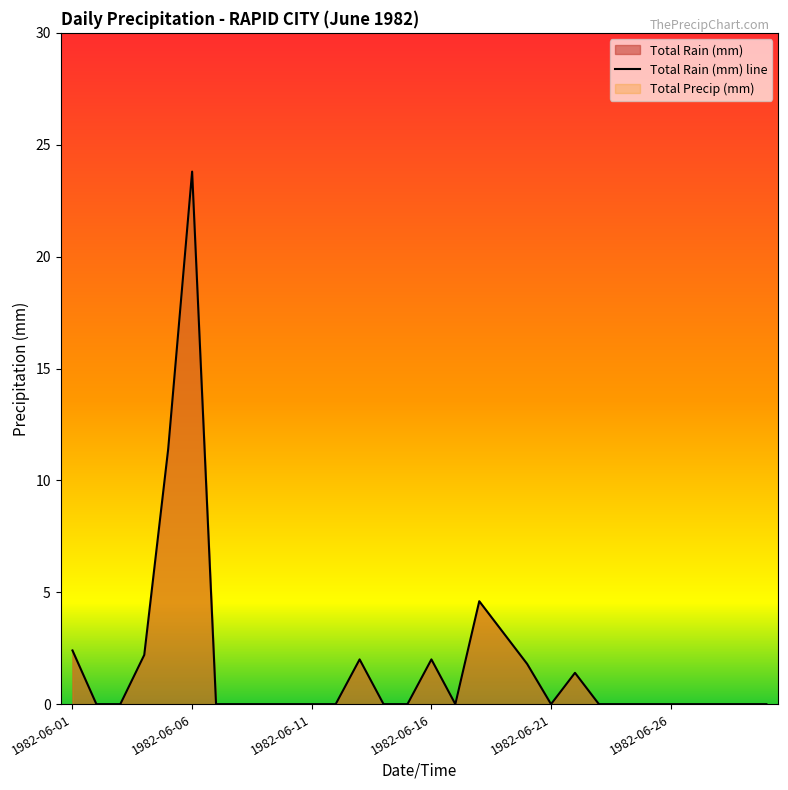

Rank the categories by value from highest to lowest.

1982-06-06, 1982-06-05, 1982-06-18, 1982-06-19, 1982-06-01, 1982-06-04, 1982-06-13, 1982-06-16, 1982-06-20, 1982-06-22, 1982-06-02, 1982-06-03, 1982-06-07, 1982-06-08, 1982-06-09, 1982-06-10, 1982-06-11, 1982-06-12, 1982-06-14, 1982-06-15, 1982-06-17, 1982-06-21, 1982-06-23, 1982-06-24, 1982-06-25, 1982-06-26, 1982-06-27, 1982-06-28, 1982-06-29, 1982-06-30